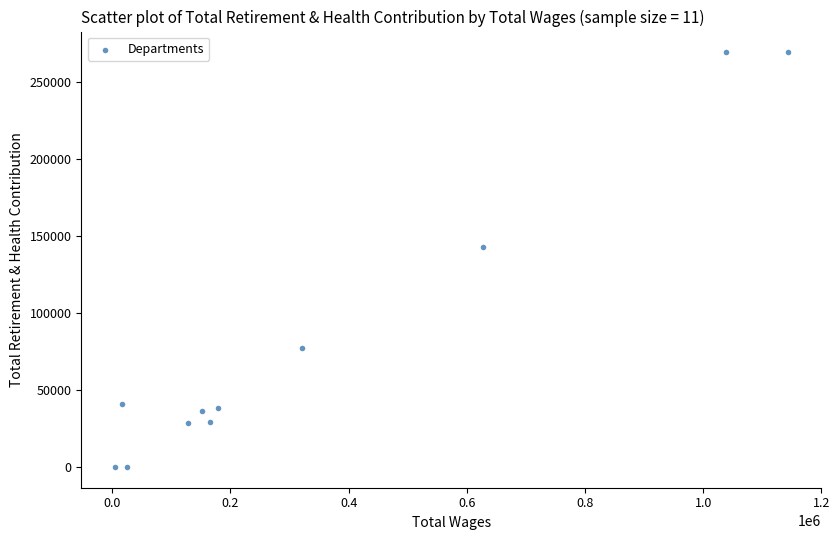

What Y value in the scatter plot is closest to 134607?

143066